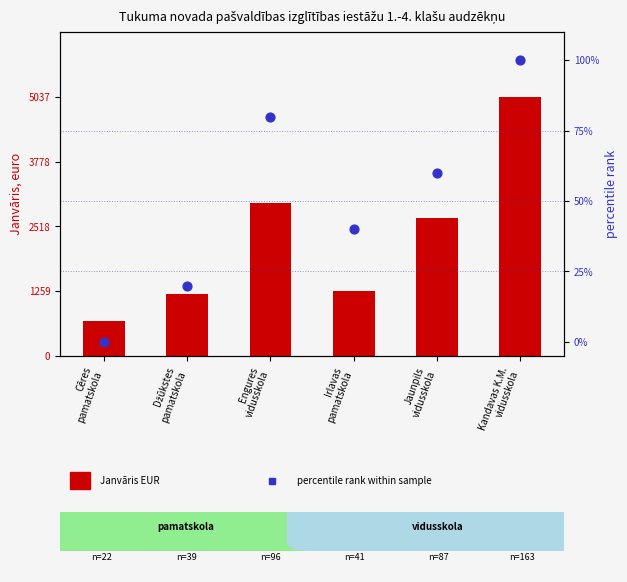

Which series has the largest total across all categories?

Janvāris (EUR)